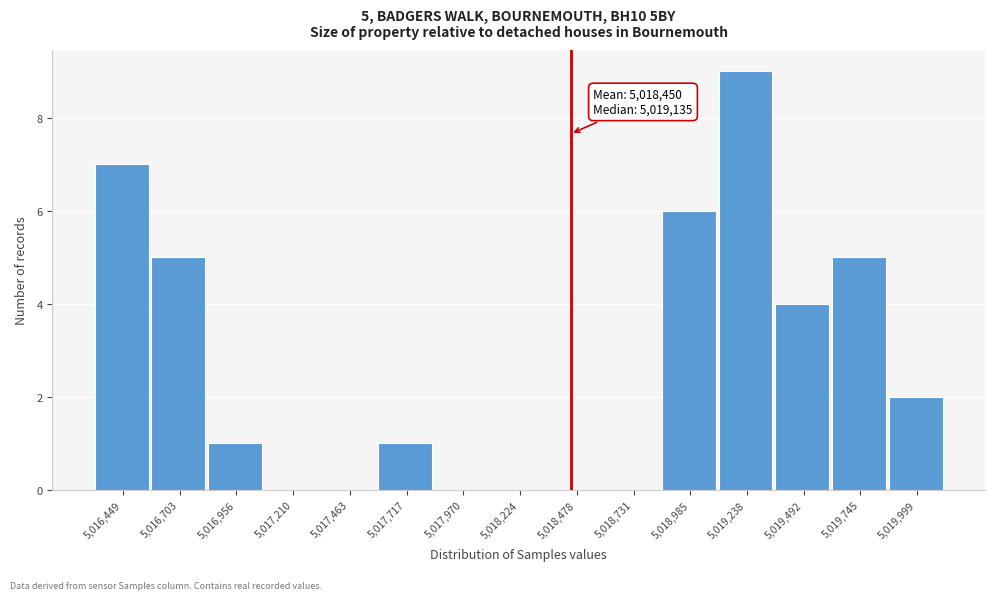

Which range on the x-axis has the tallest bar?

5019100 to 5019350